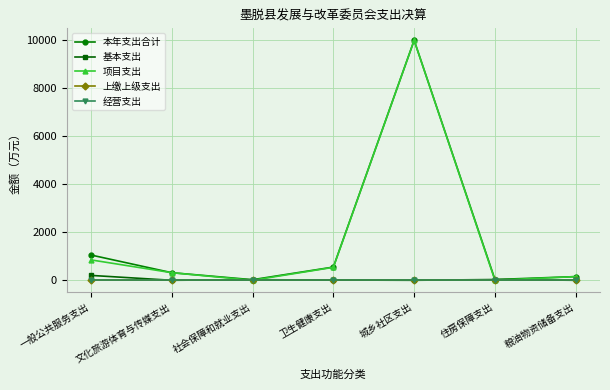

Does the chart have visible grid lines?

Yes